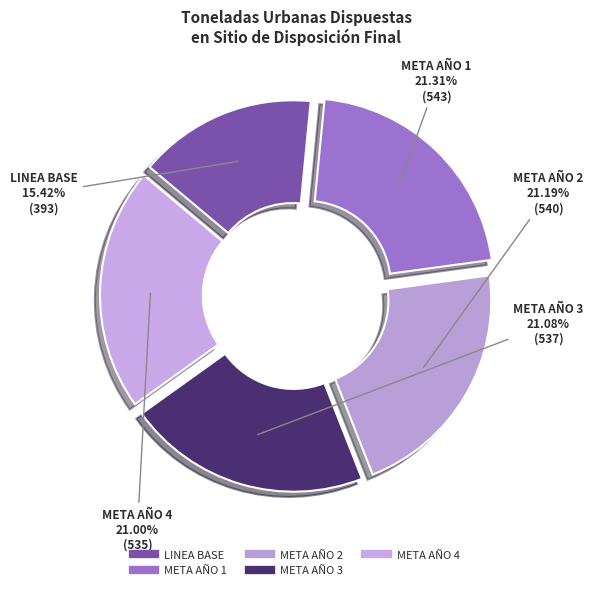

What is the ratio of the value at LINEA BASE to the value at META AÑO 2?

0.7